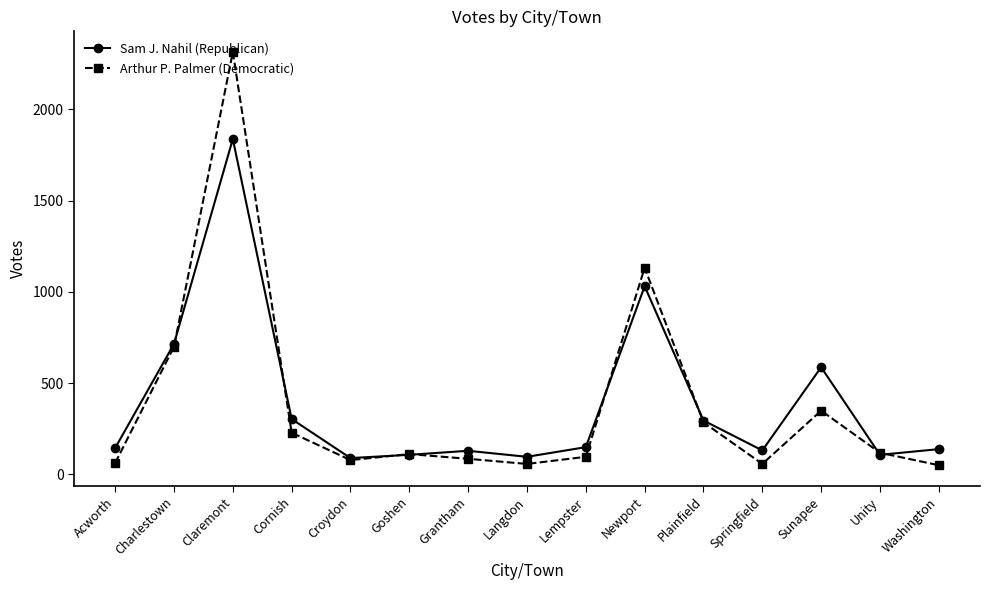

What is the value of the Sam J. Nahil (Republican) point at the 3rd from the left?

1838